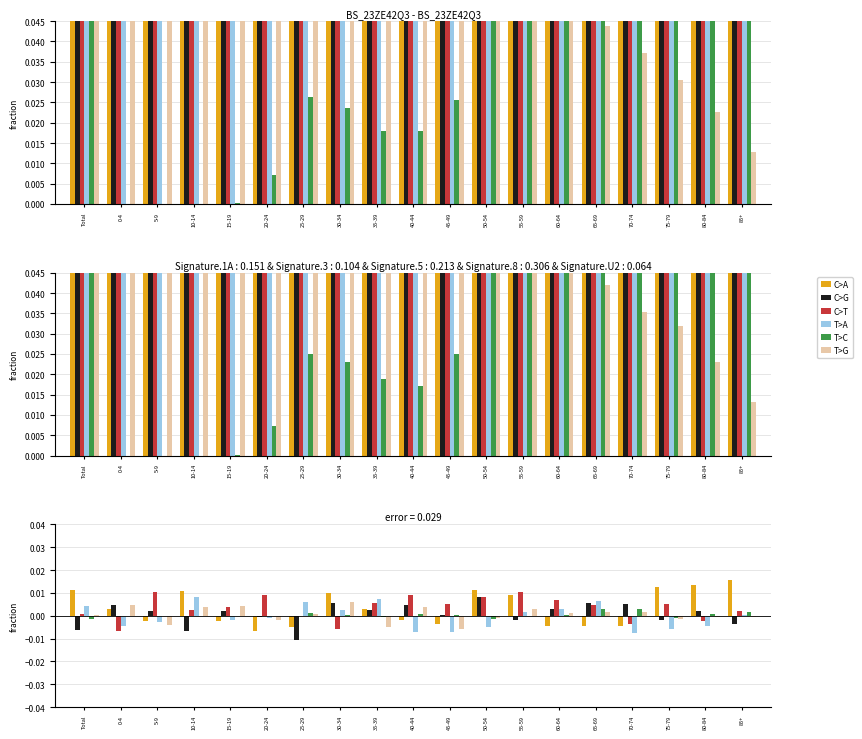

Rank the series by their maximum value, from lowest to highest.

T>C, T>G, T>A, C>G, C>T, C>A